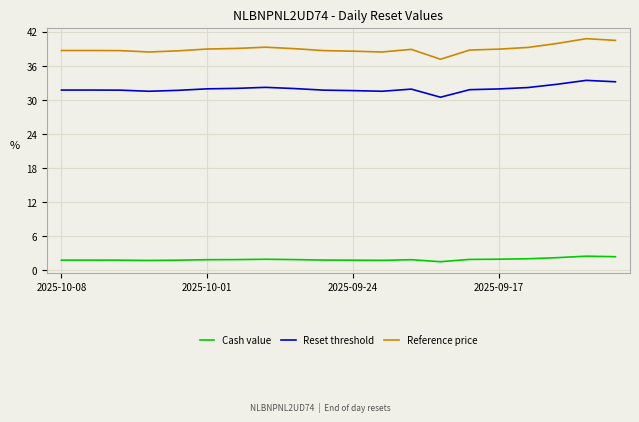

Which series has the largest total across all categories?

Reference price